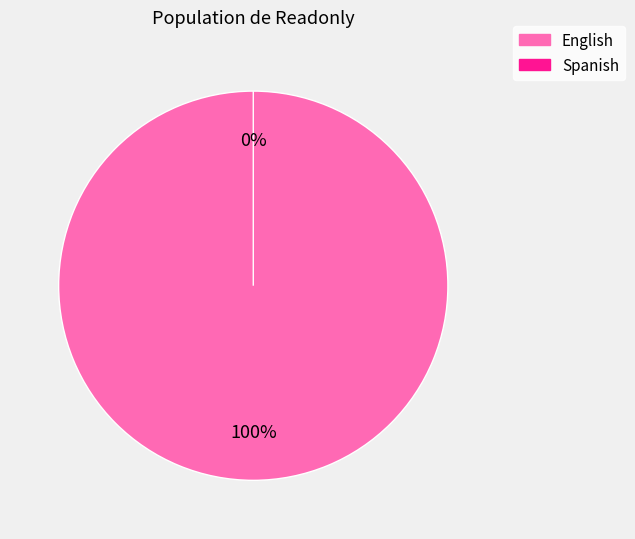

What is the largest slice in the pie chart?

English